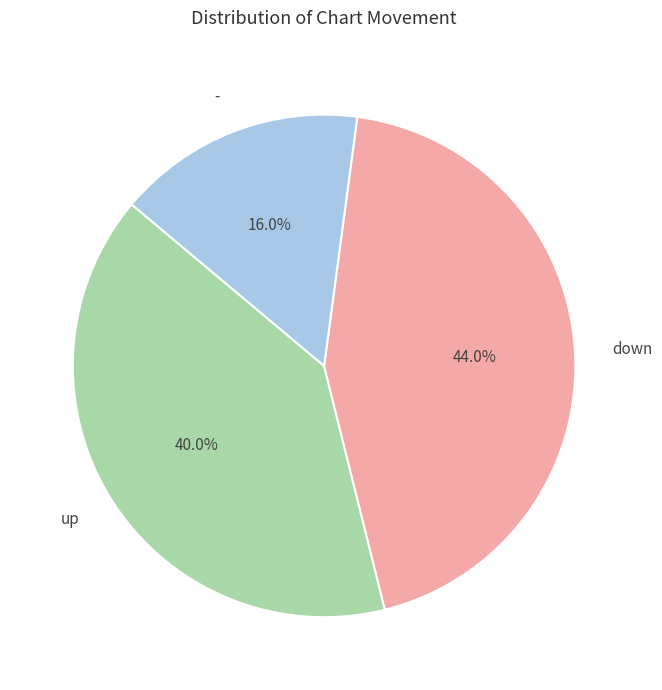

Between down and -, which is larger?

down